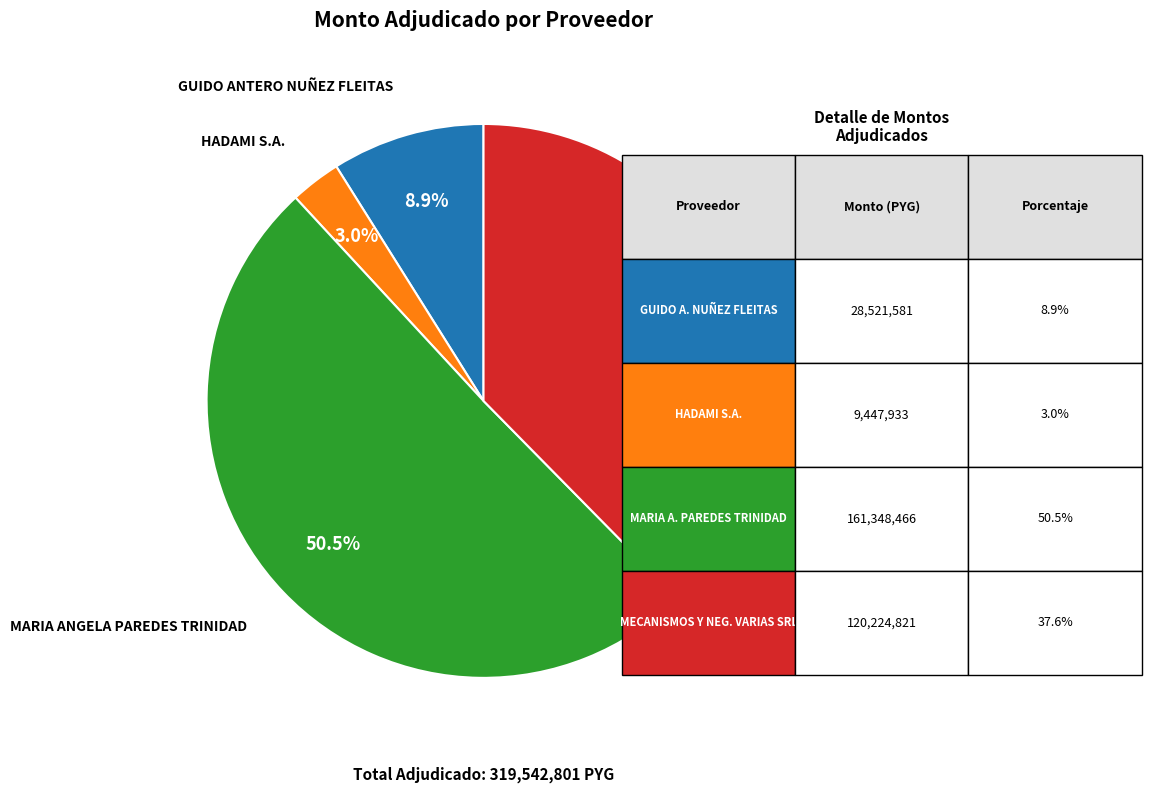

True or false: MARIA ANGELA PAREDES TRINIDAD accounts for 41% of the total.

False